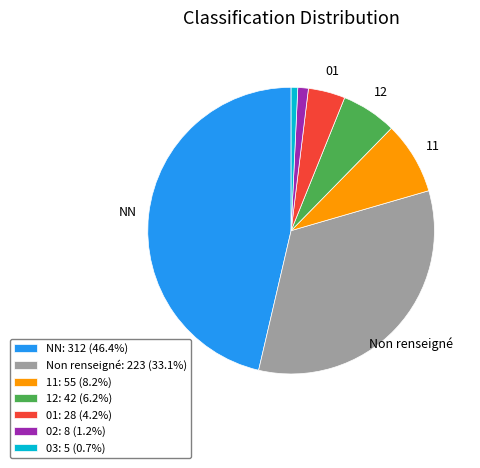

Is there a majority slice in this chart?

No